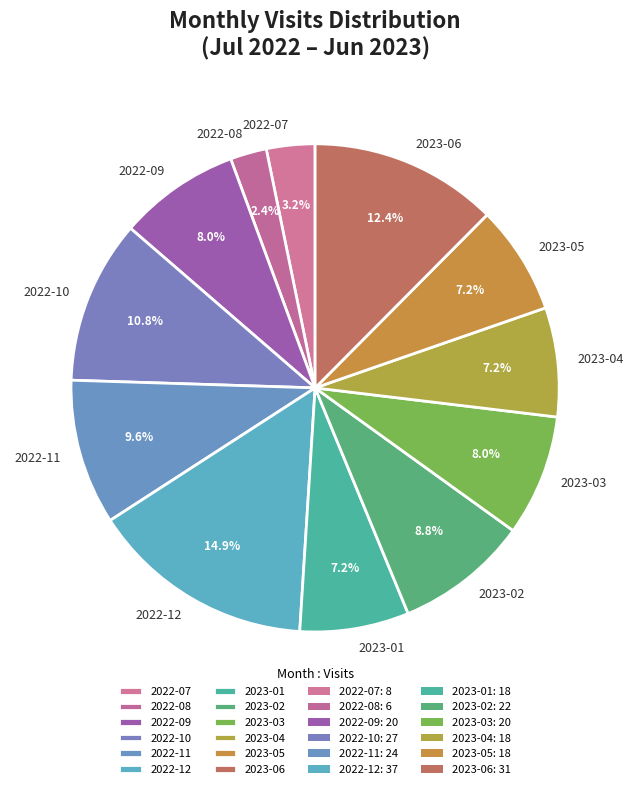

True or false: 2022-08 accounts for 2% of the total.

True